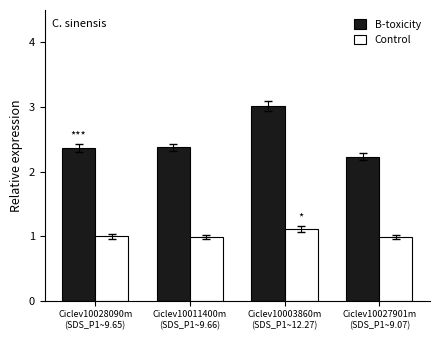

Which series has the widest spread of values?

B-toxicity